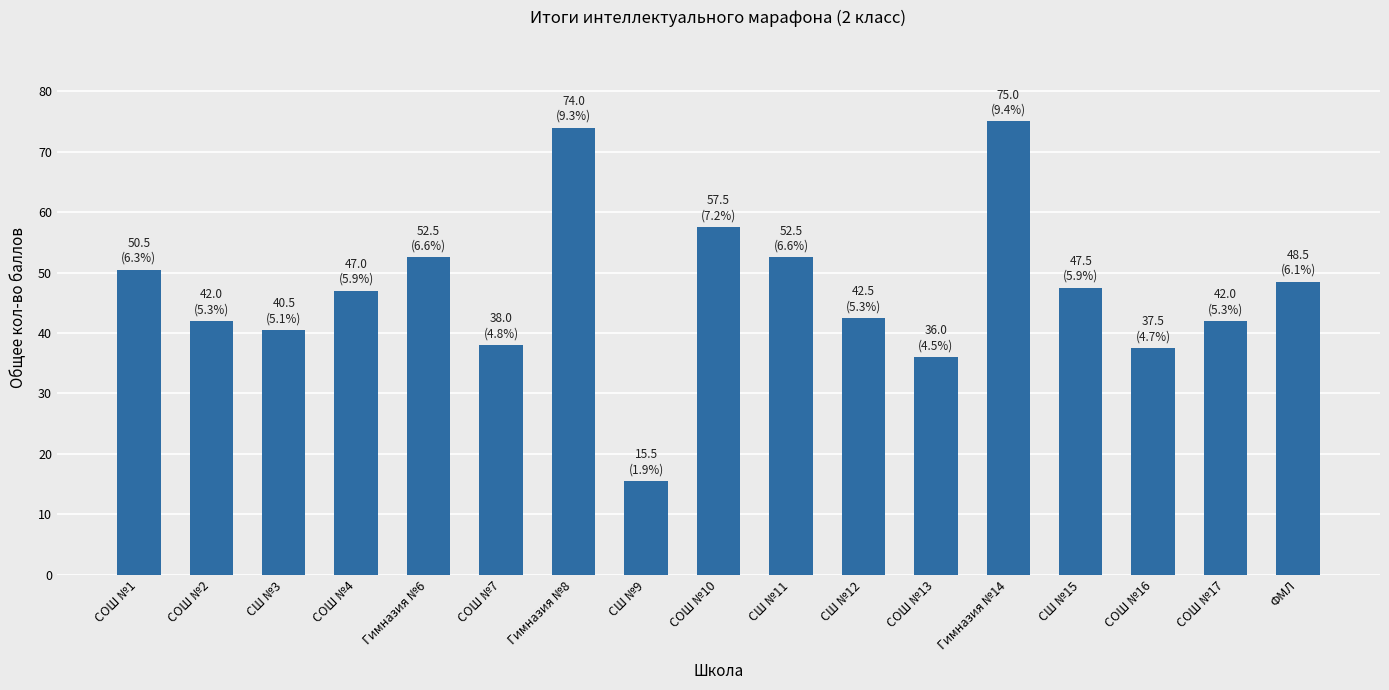

What is the difference between the maximum and minimum values?

59.5